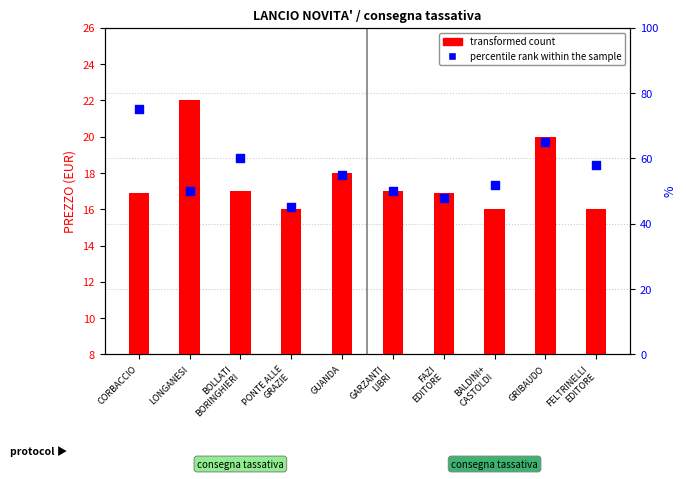

Which series contains the highest Y value?

percentile rank within the sample